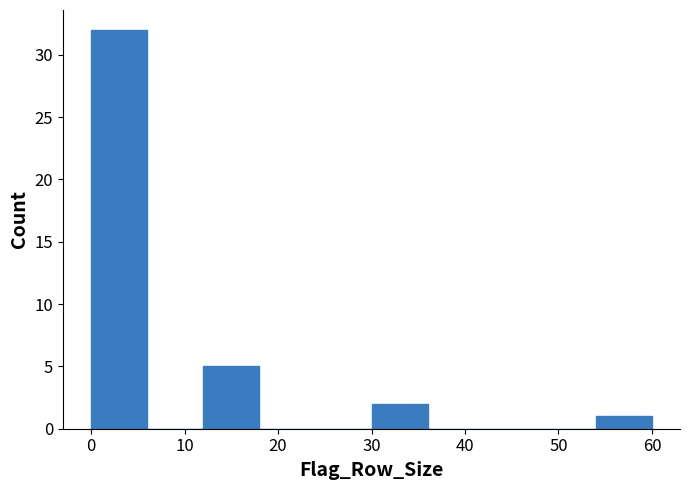

Reading left to right, list every bar in this chart as the range it spans on the x-axis followed by its height. The values are not printed on the chart, so give them approximately, as read against the axis.

0 to 6: 32
6 to 12: 0
12 to 18: 5
18 to 24: 0
24 to 30: 0
30 to 36: 2
36 to 42: 0
42 to 48: 0
48 to 54: 0
54 to 60: 1